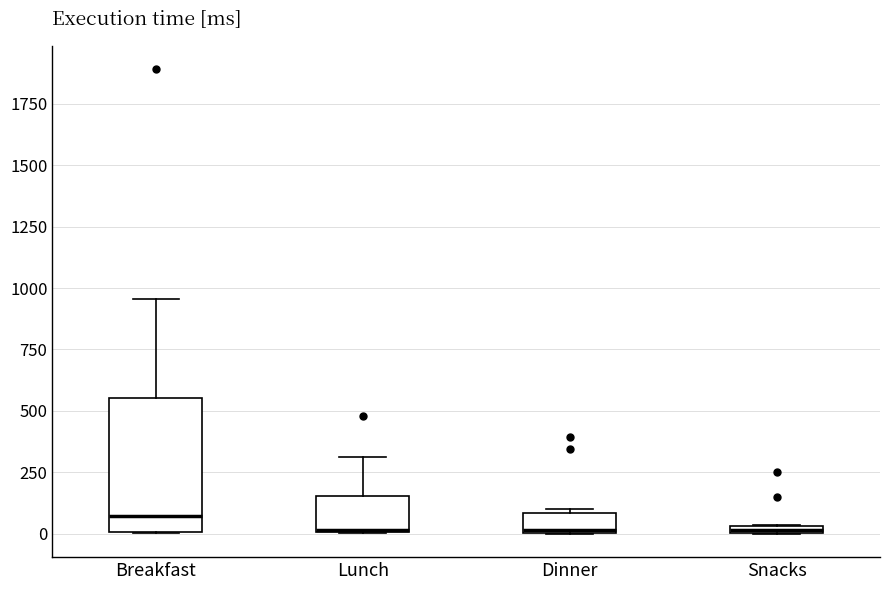

Which box is the tallest, from its lower edge to its upper edge?

Breakfast